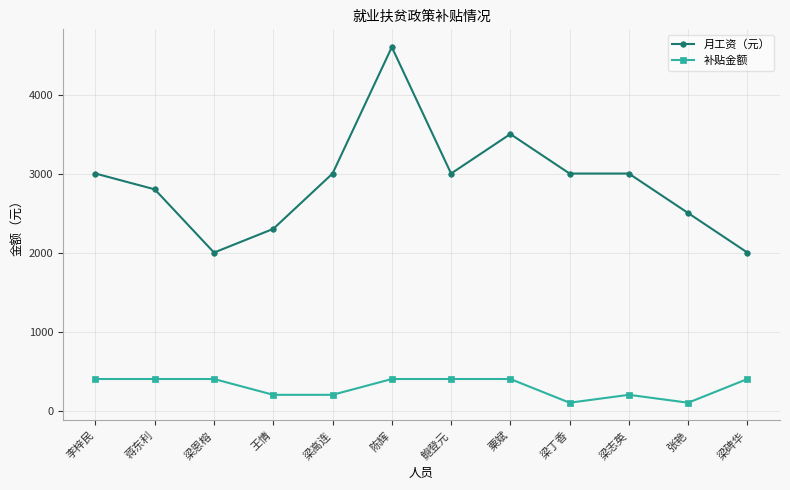

Reading left to right, transcribe all the data shown in this chart.

月工资（元）: 3000	2800	2000	2300	3000	4600	3000	3500	3000	3000	2500	2000
补贴金额: 400	400	400	200	200	400	400	400	100	200	100	400